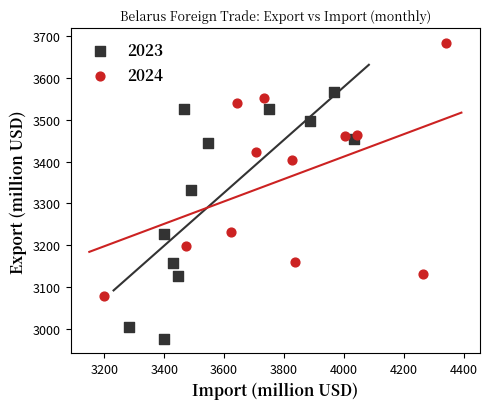

Which series reaches the minimum Y coordinate?

2023